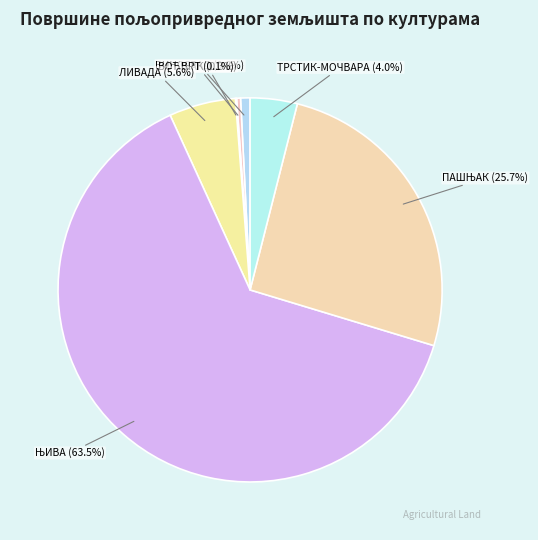

To the nearest percent, what is the average slice percentage?

14%